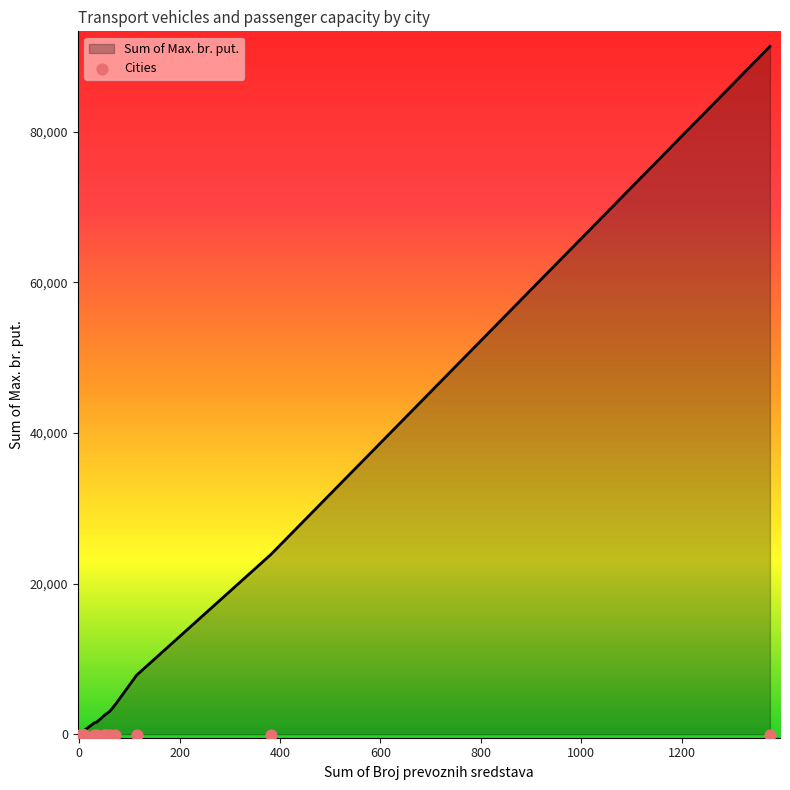

Which series contains the highest Y value?

Sum of Max. br. put.